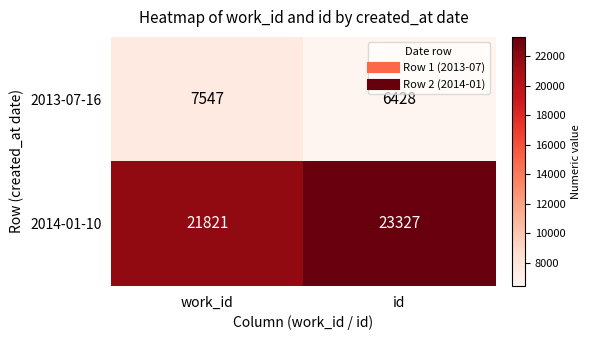

Which series changed the most between work_id and id?

2014-01-10